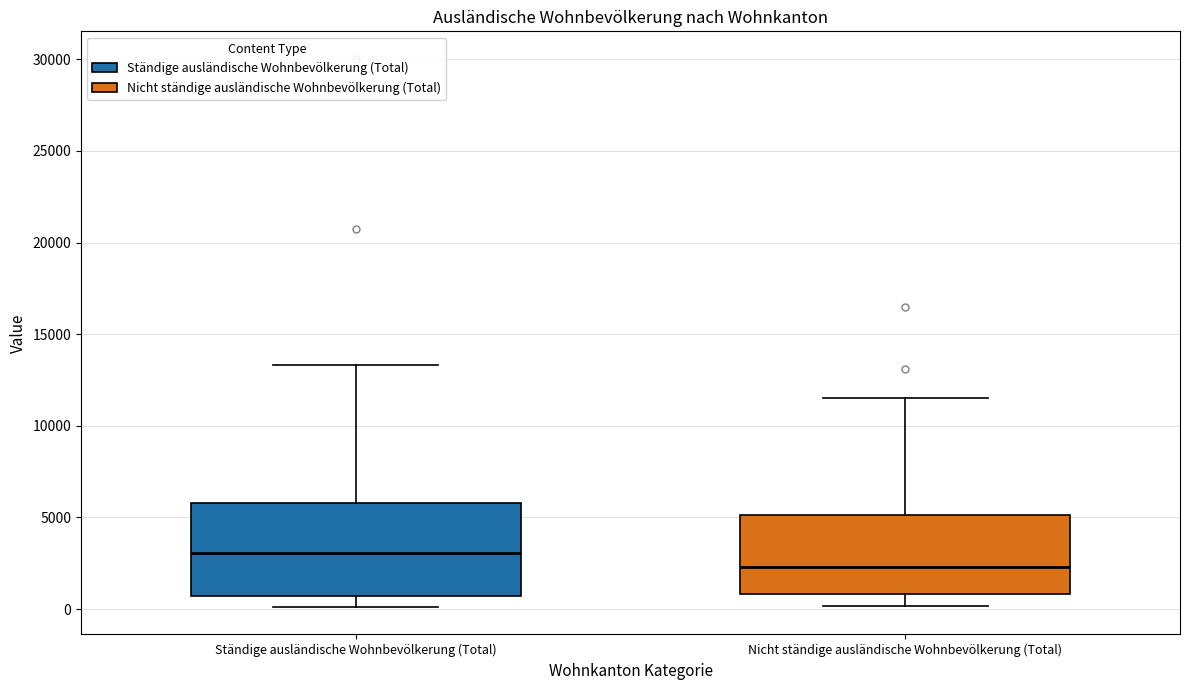

Which box has the highest median line?

Ständige ausländische Wohnbevölkerung (Total)